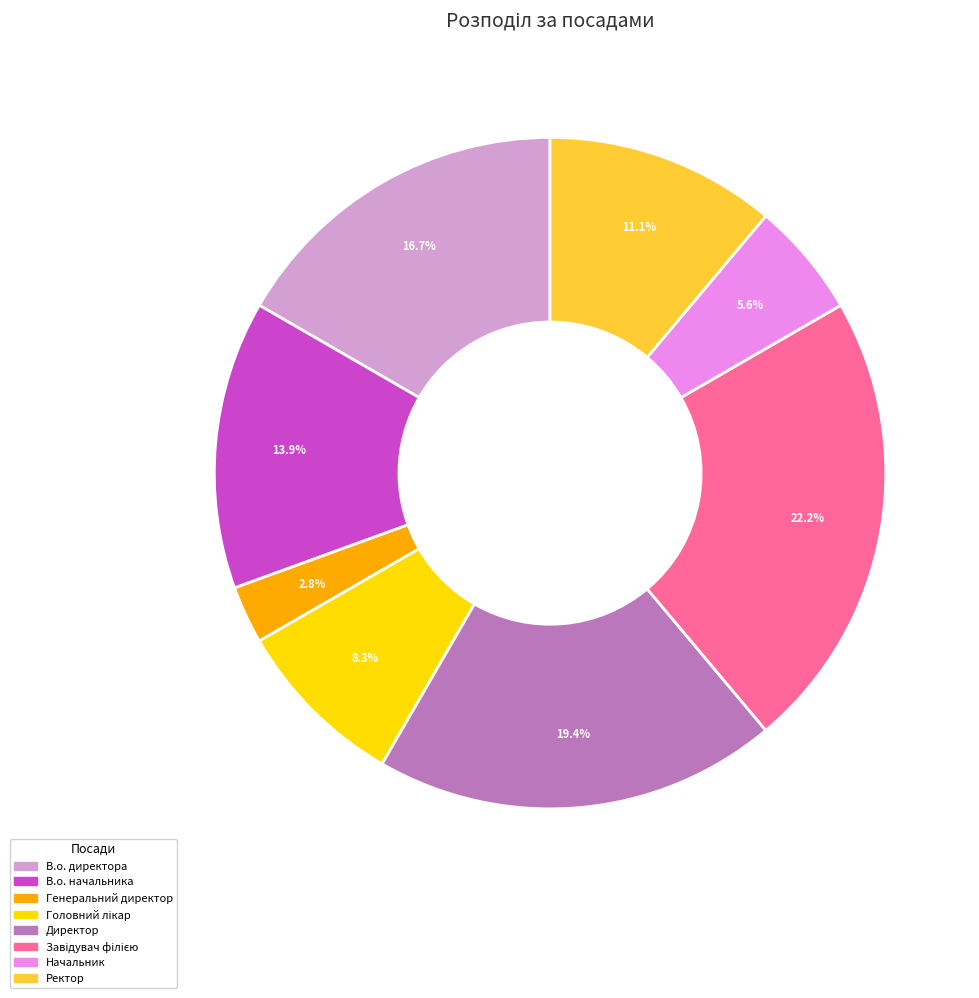

Between В.о. директора and Начальник, which is larger?

В.о. директора